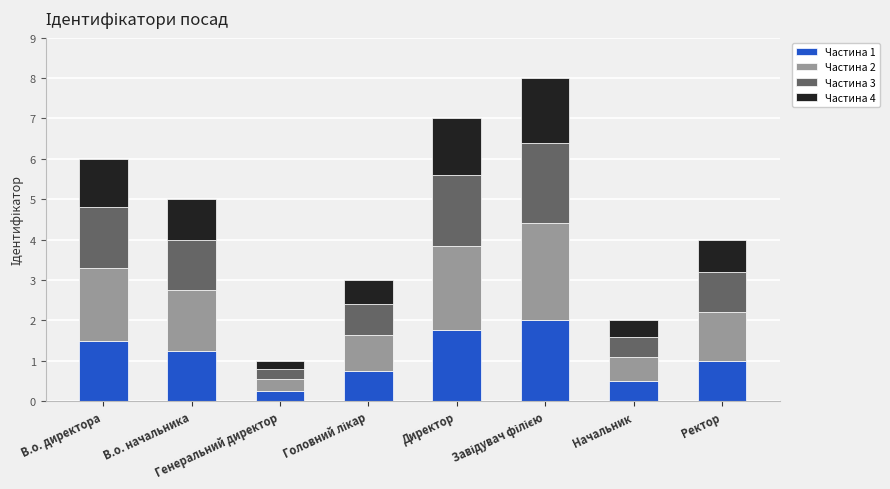

Count the number of categories in the chart.

8